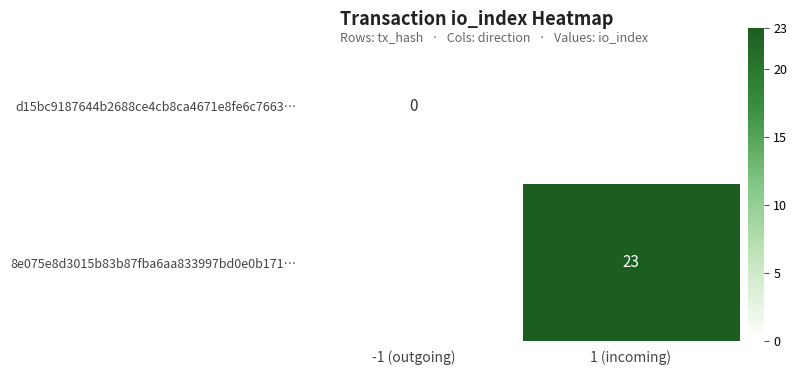

At how many categories does at least one series exceed 21?

1